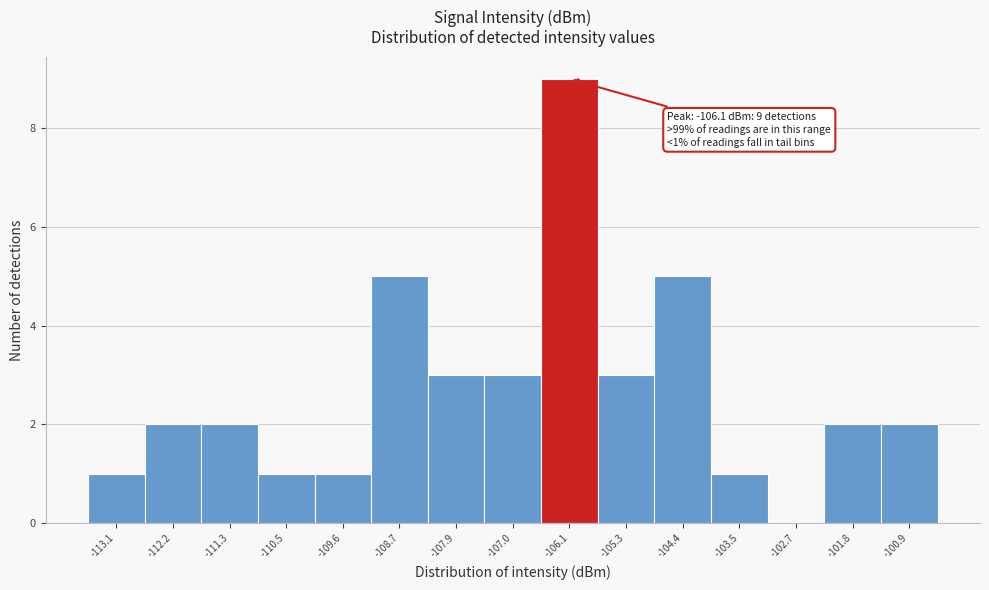

Which range on the x-axis has the tallest bar?

-106.6 to -105.7